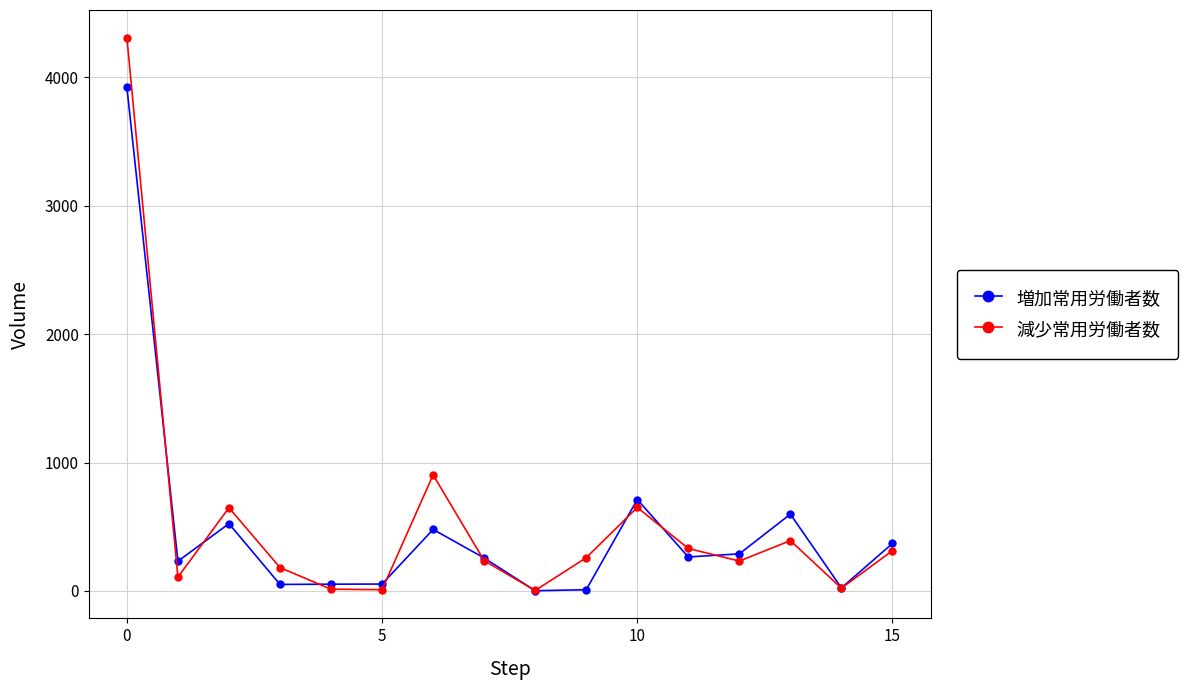

Rank the series by their maximum value, from highest to lowest.

減少常用労働者数, 増加常用労働者数